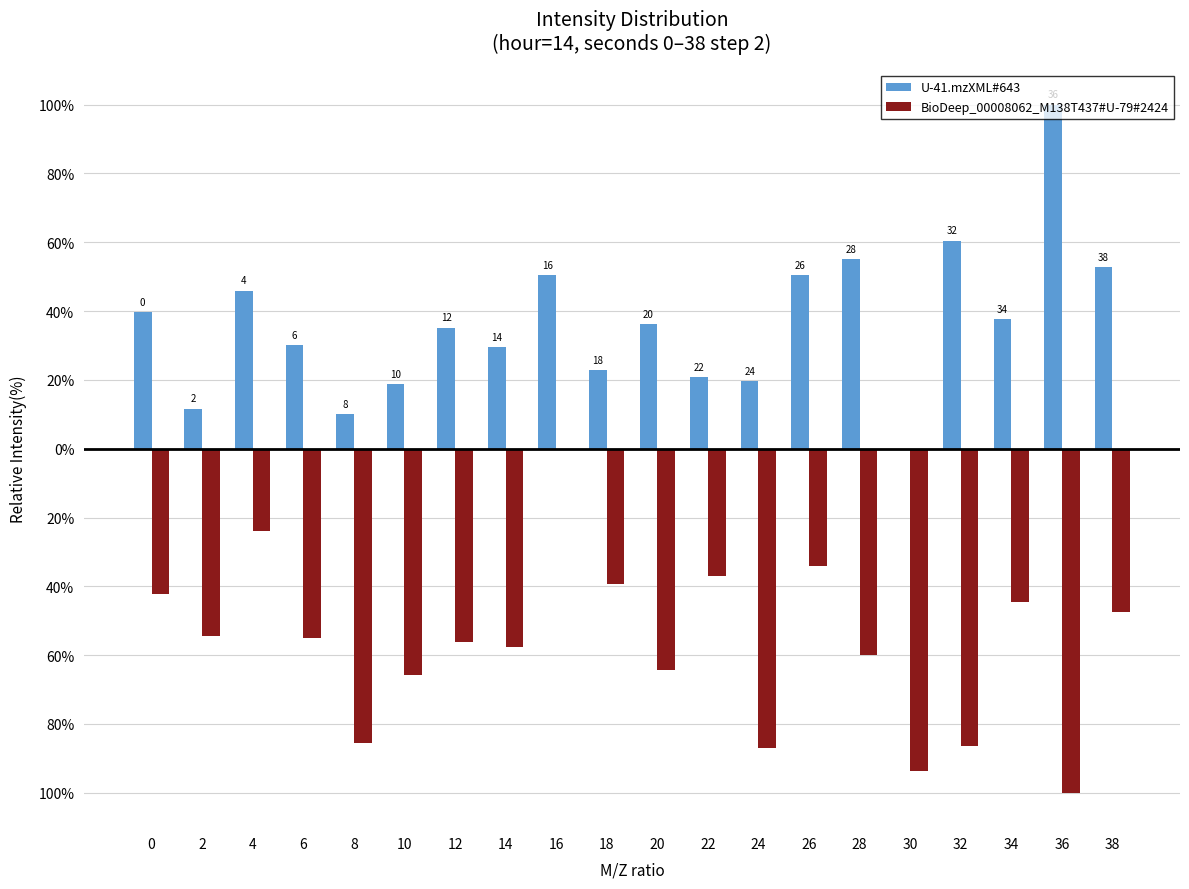

What are all the series names shown in the legend?

U-41.mzXML#643, BioDeep_00008062_M138T437#U-79#2424